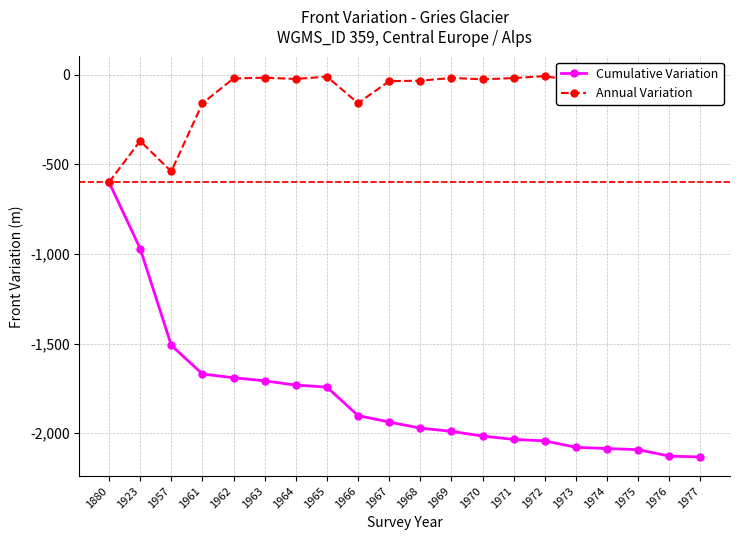

What value does the Annual Variation series have at 1975?

-6